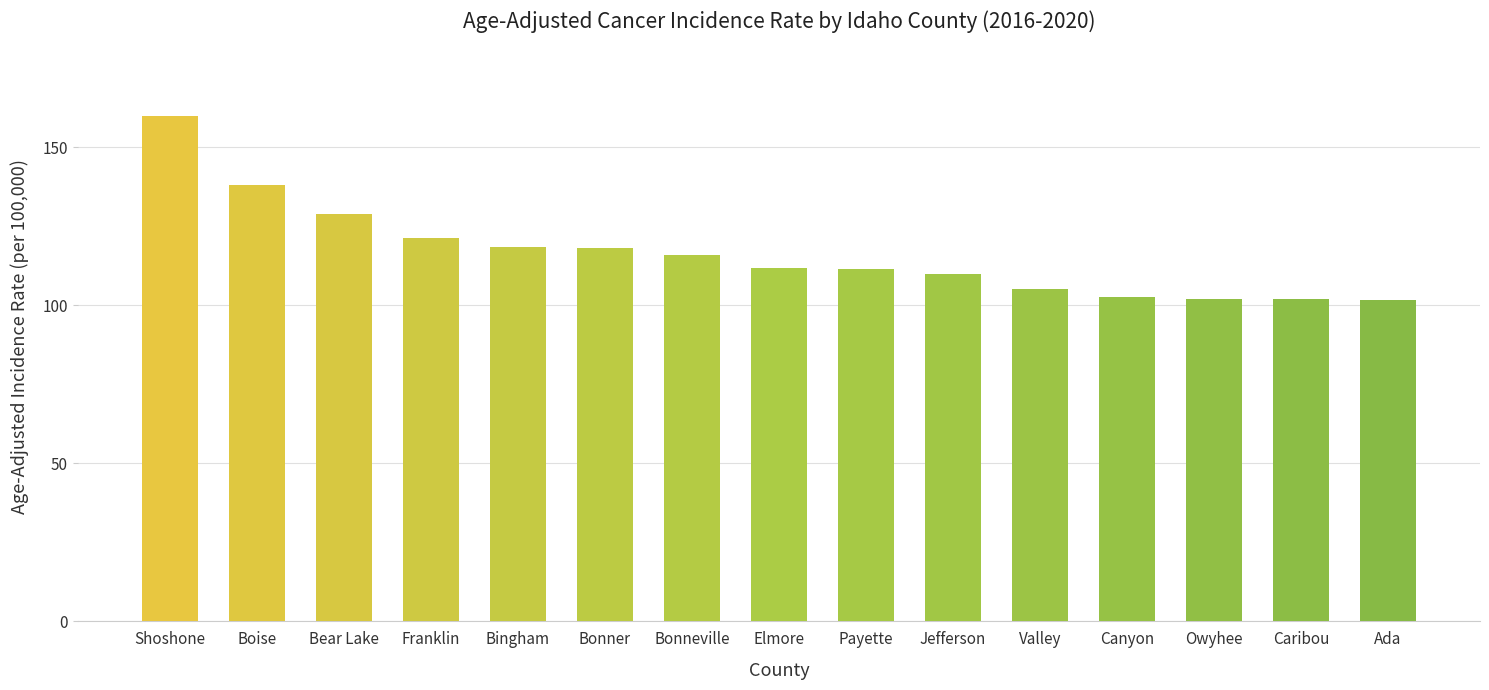

Approximately how many times larger is the value at Owyhee compared to Bear Lake?

0.8